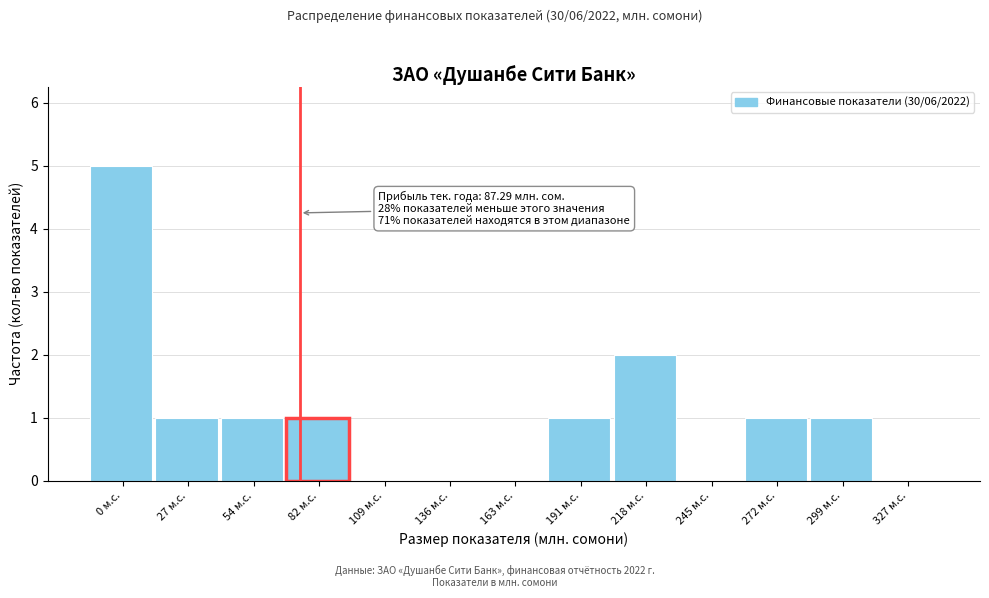

Reading right to left, list all the values displayed in this chart.

327 м.с.=0	299 м.с.=1	272 м.с.=1	245 м.с.=0	218 м.с.=2	191 м.с.=1	163 м.с.=0	136 м.с.=0	109 м.с.=0	82 м.с.=1	54 м.с.=1	27 м.с.=1	0 м.с.=5